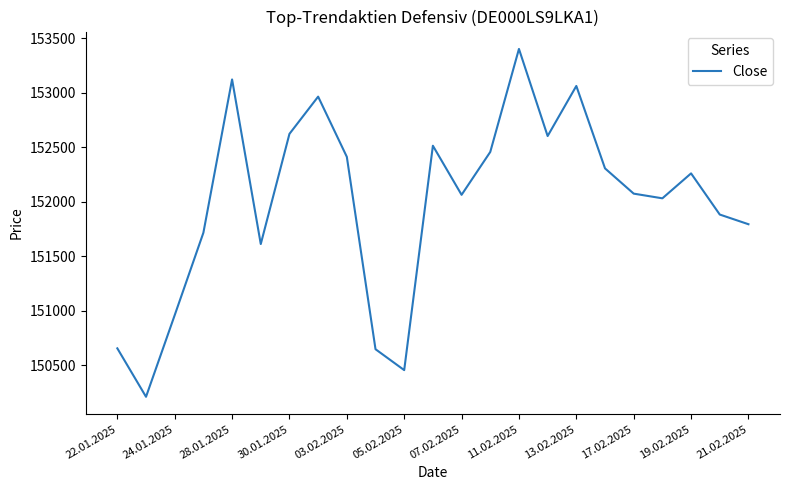

What is the greatest value displayed?

153403